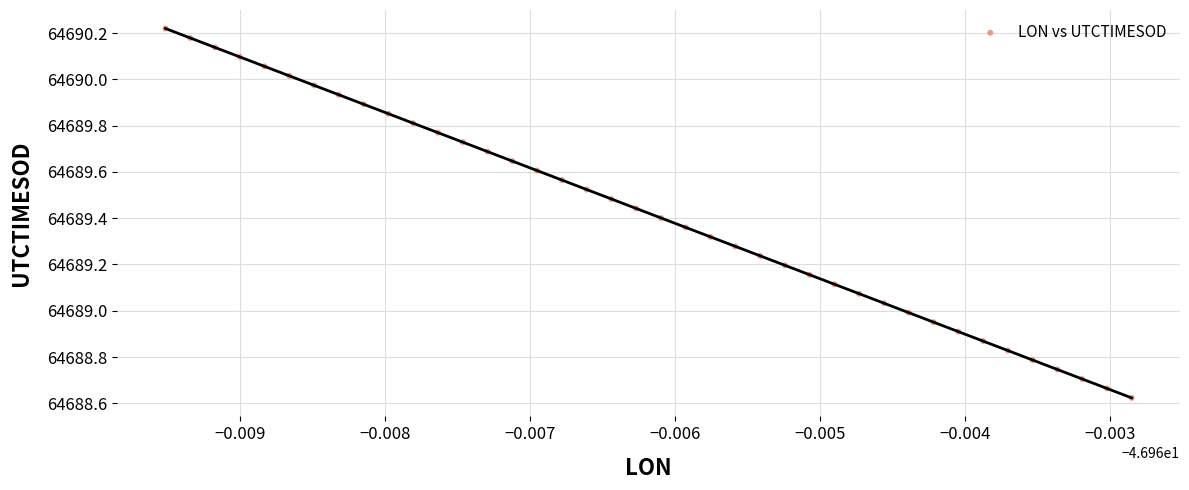

What is the range of Y values (max minus min)?

1.6